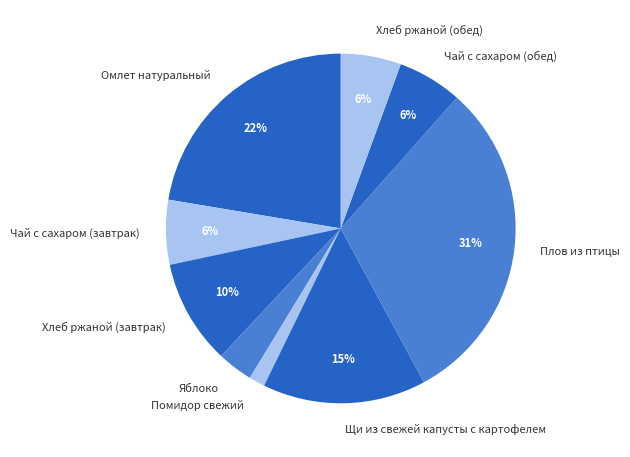

Which has a higher value, Чай с сахаром (обед) or Щи из свежей капусты с картофелем?

Щи из свежей капусты с картофелем